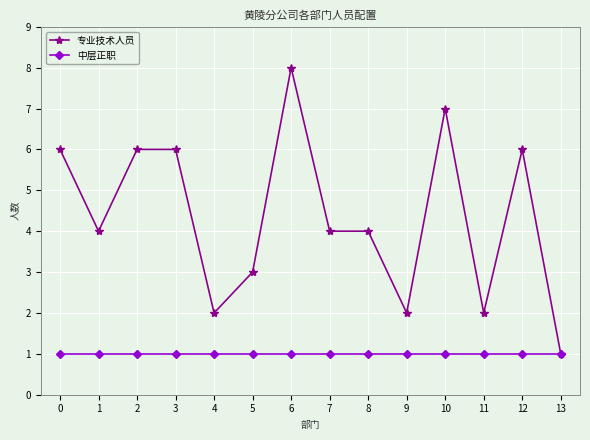

What is the total value across all series at 9?

3